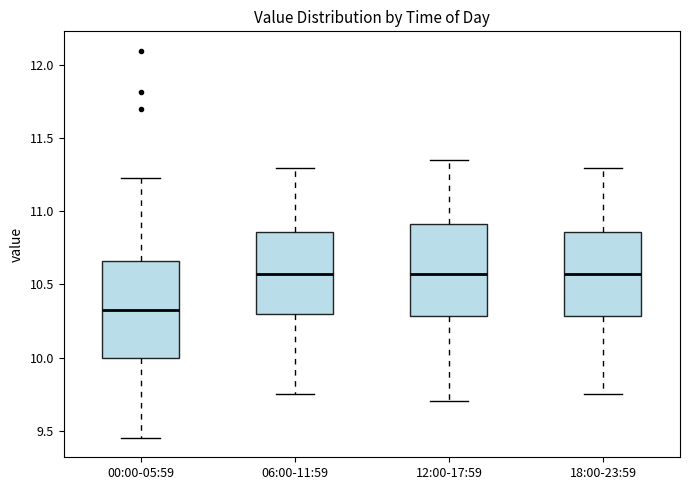

Where does the median line of the box for 06:00-11:59 sit on the y-axis? The values are not printed on the chart, so give them approximately, as read against the axis.

10.60